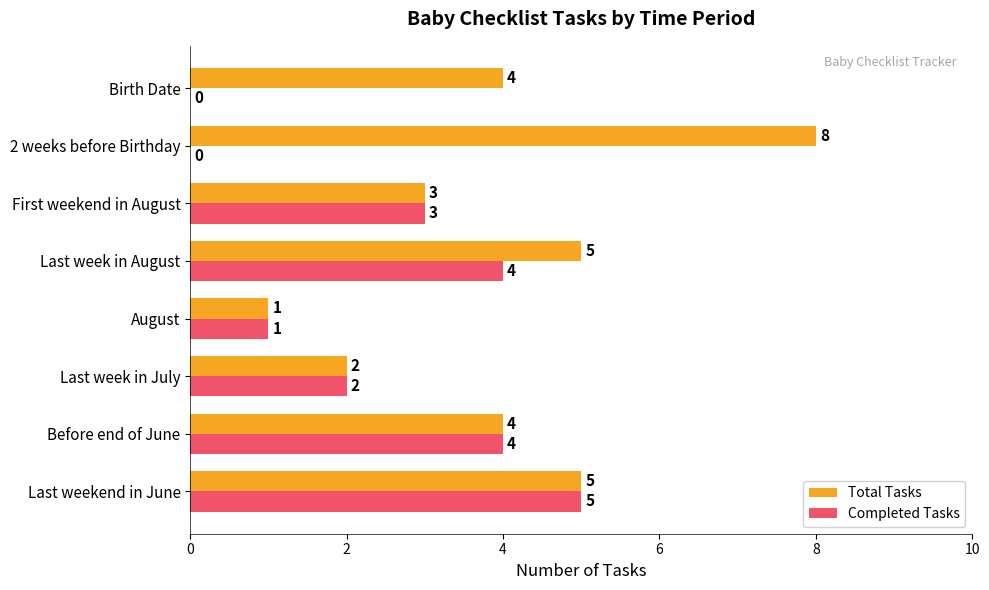

Read the Completed Tasks value at Before end of June.

4